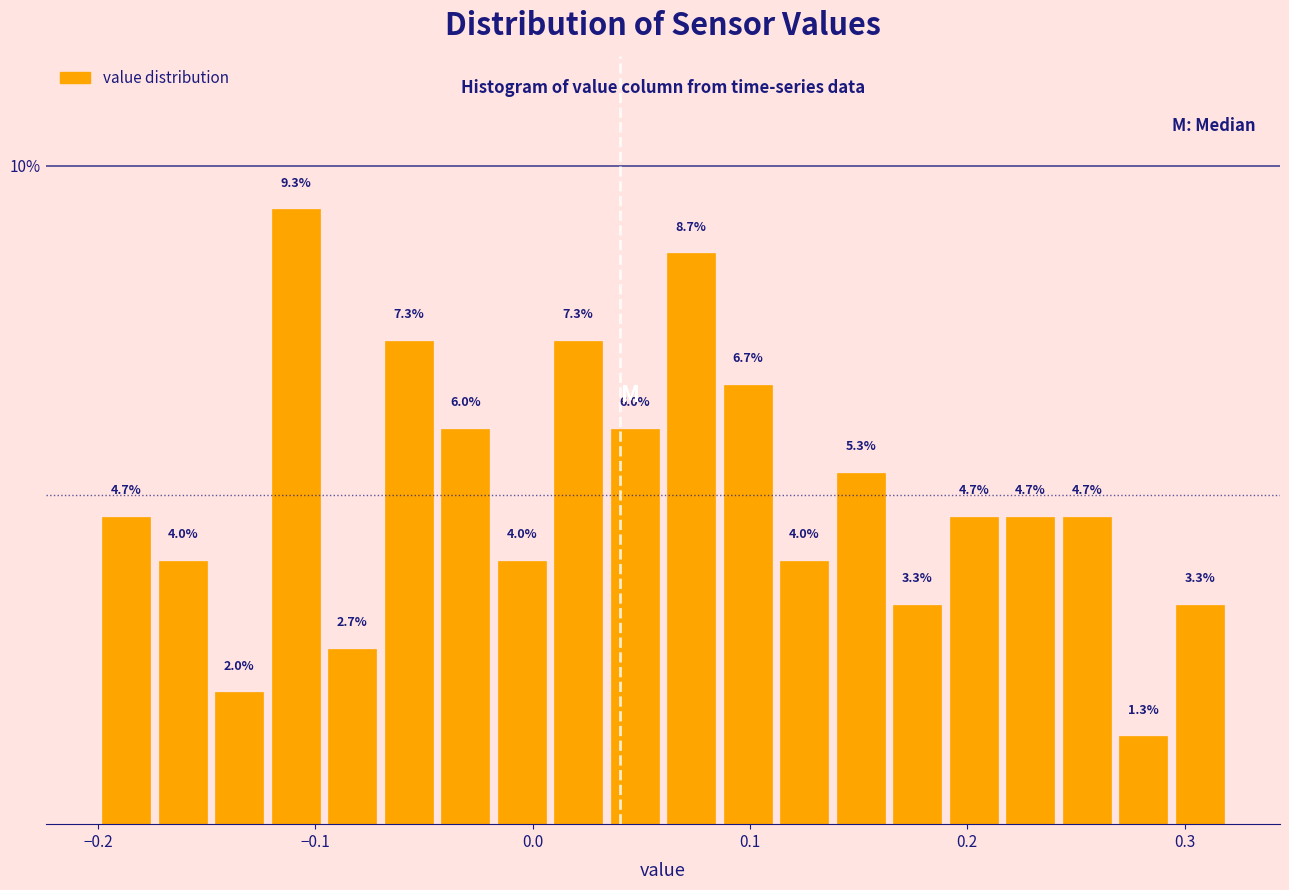

Around what value on the x-axis is the tallest bar? Give the approximate position of its centre, as read against the axis.

-0.11